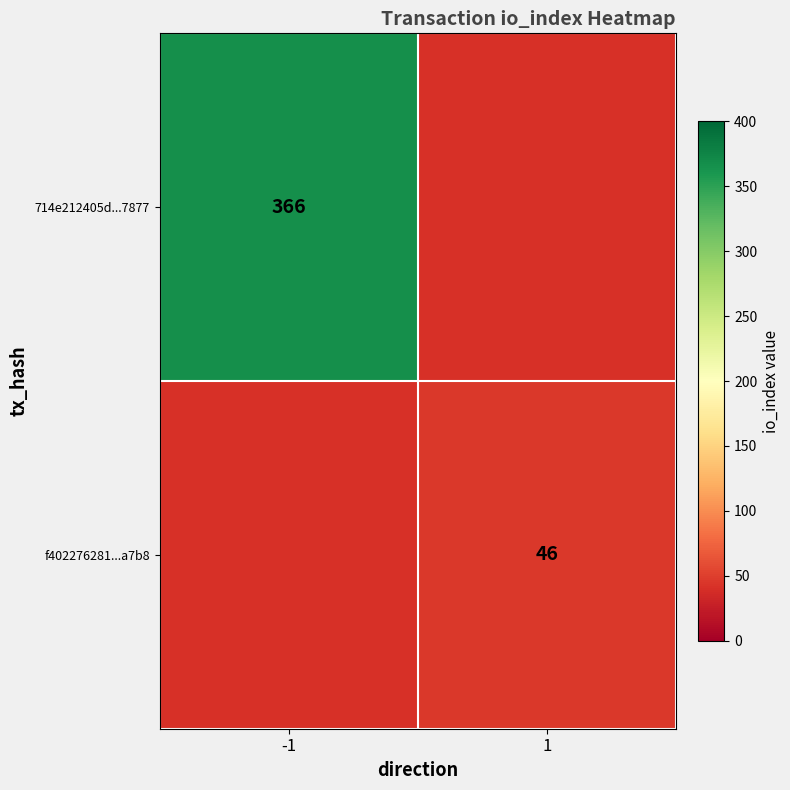

The f402276281...a7b8 series shows 14 at 1. True or false?

False